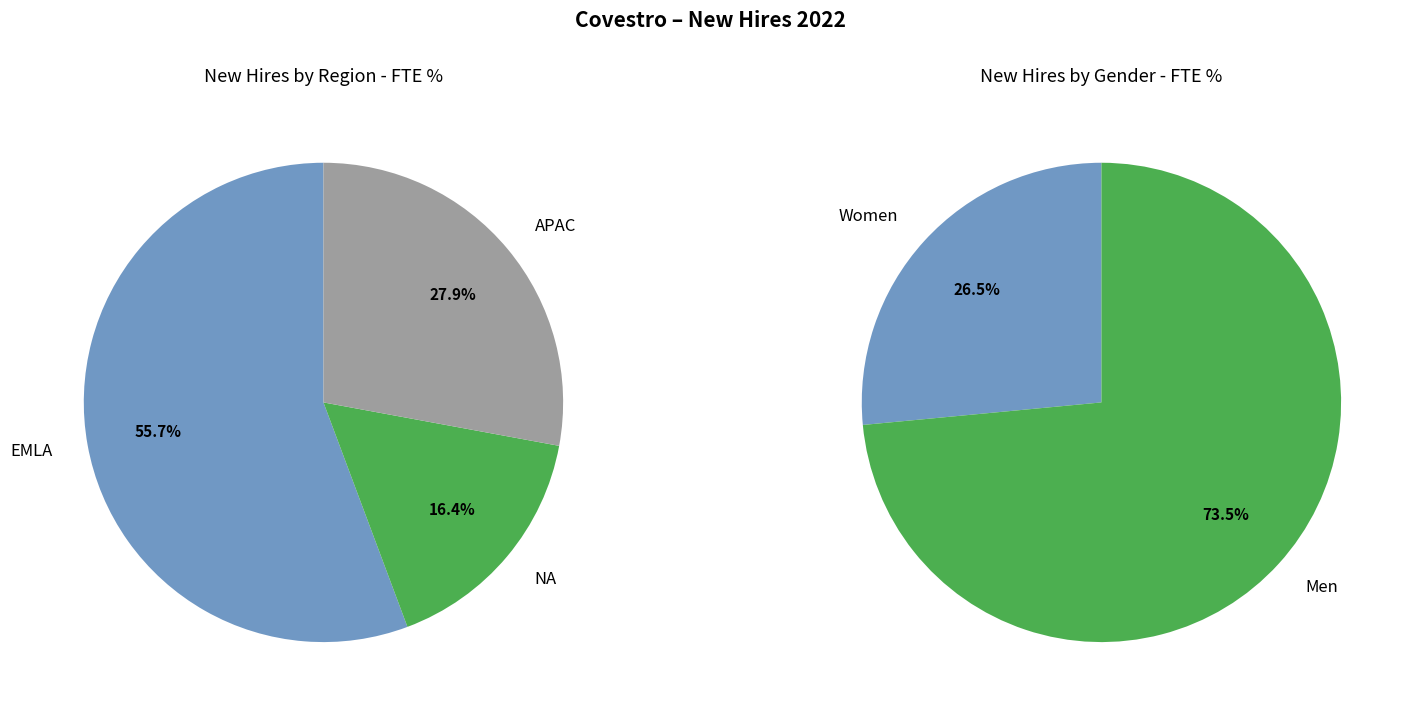

Rank the categories by value from lowest to highest.

NA, APAC, EMLA